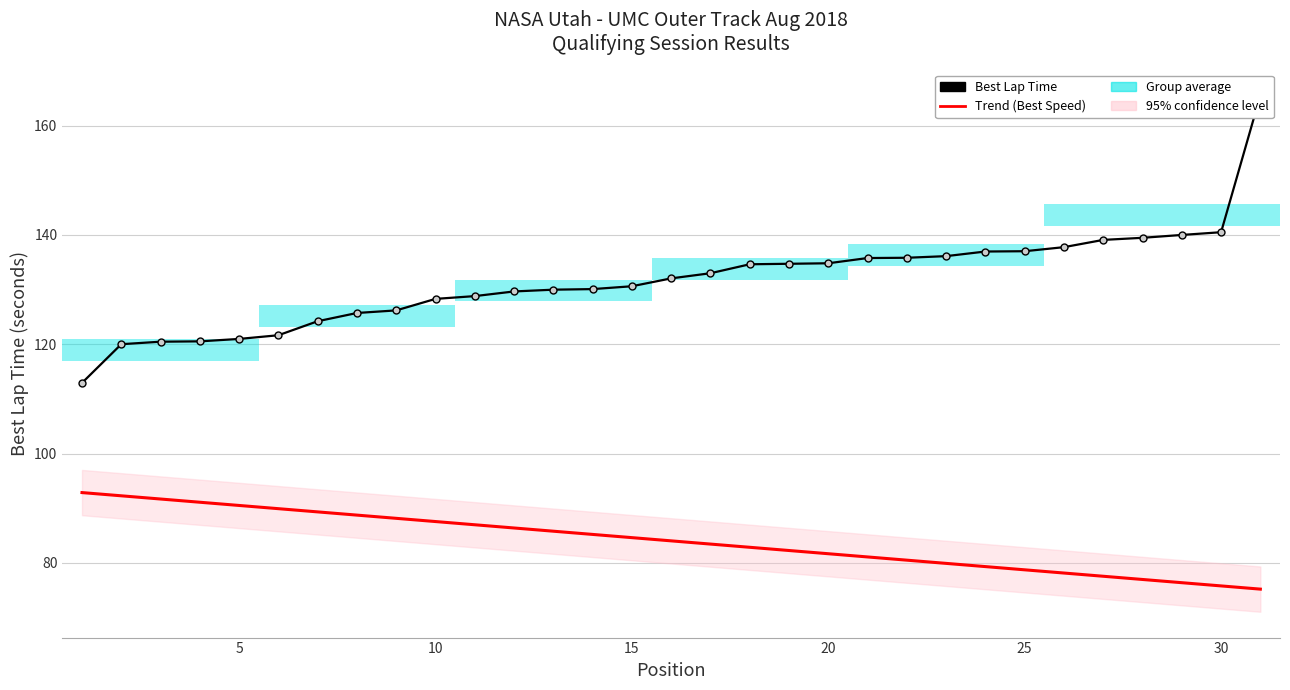

How many values in the Best Lap Time series exceed 132?

16